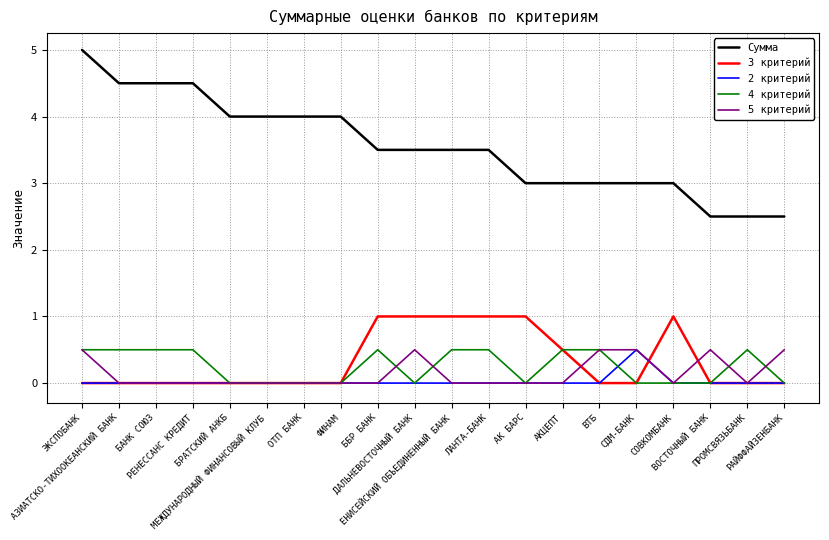

Which series has the widest spread of values?

Сумма